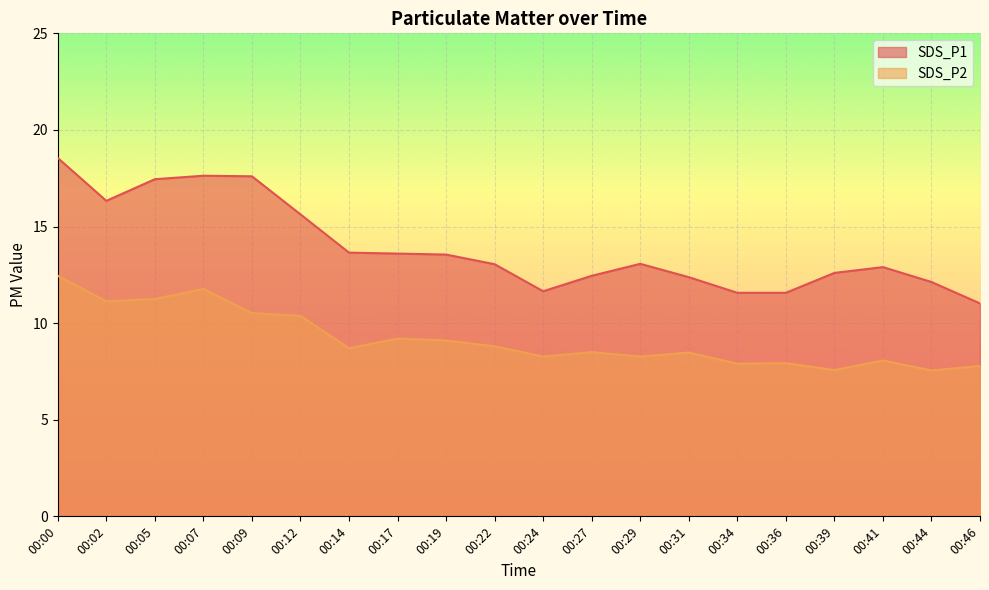

What is the spread (max minus min) of values at 00:07?

5.9